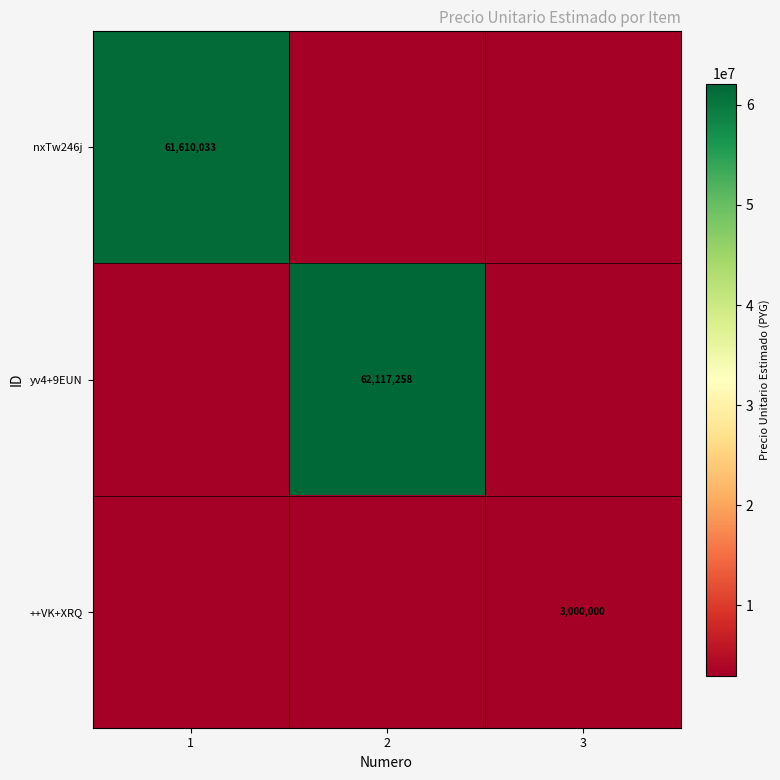

True or false: yv4+9EUN has a value of 62117258 at 2.

True